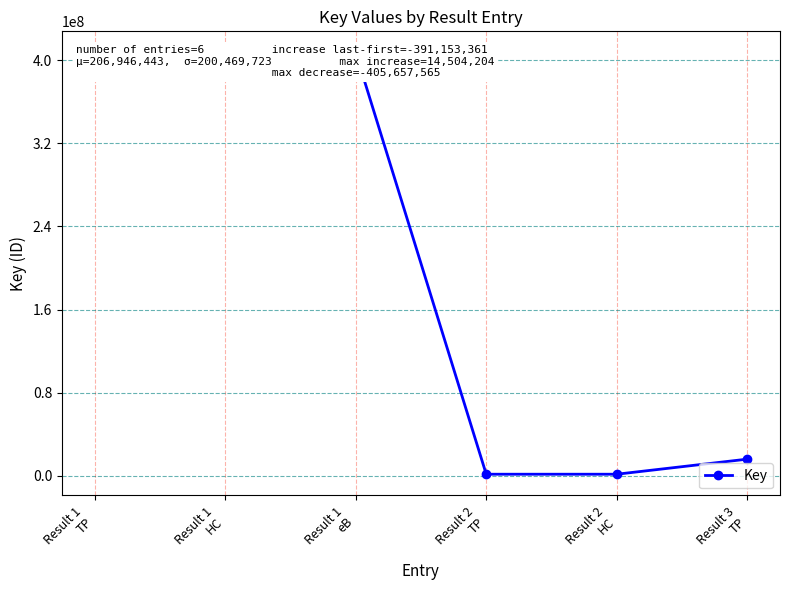

What is the value of the 1st point from the left?

407357858